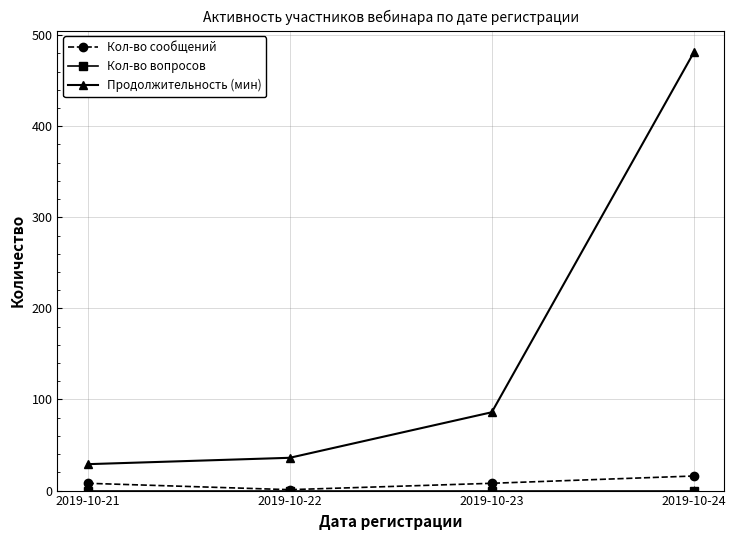

Is it true that Продолжительность (мин) equals 481 at 2019-10-24?

True